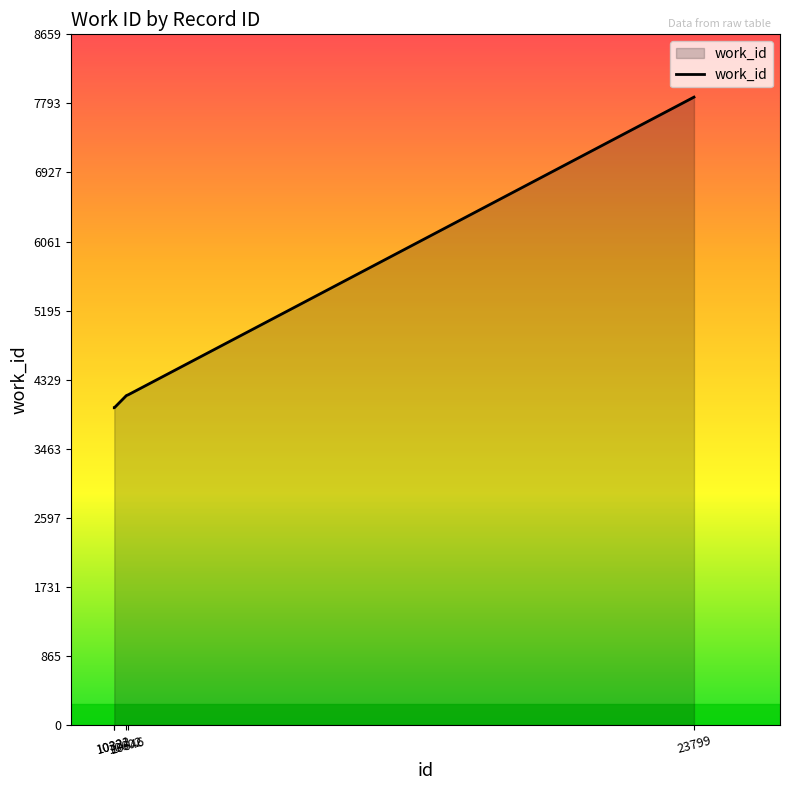

What is the difference between the maximum and minimum values?

3894